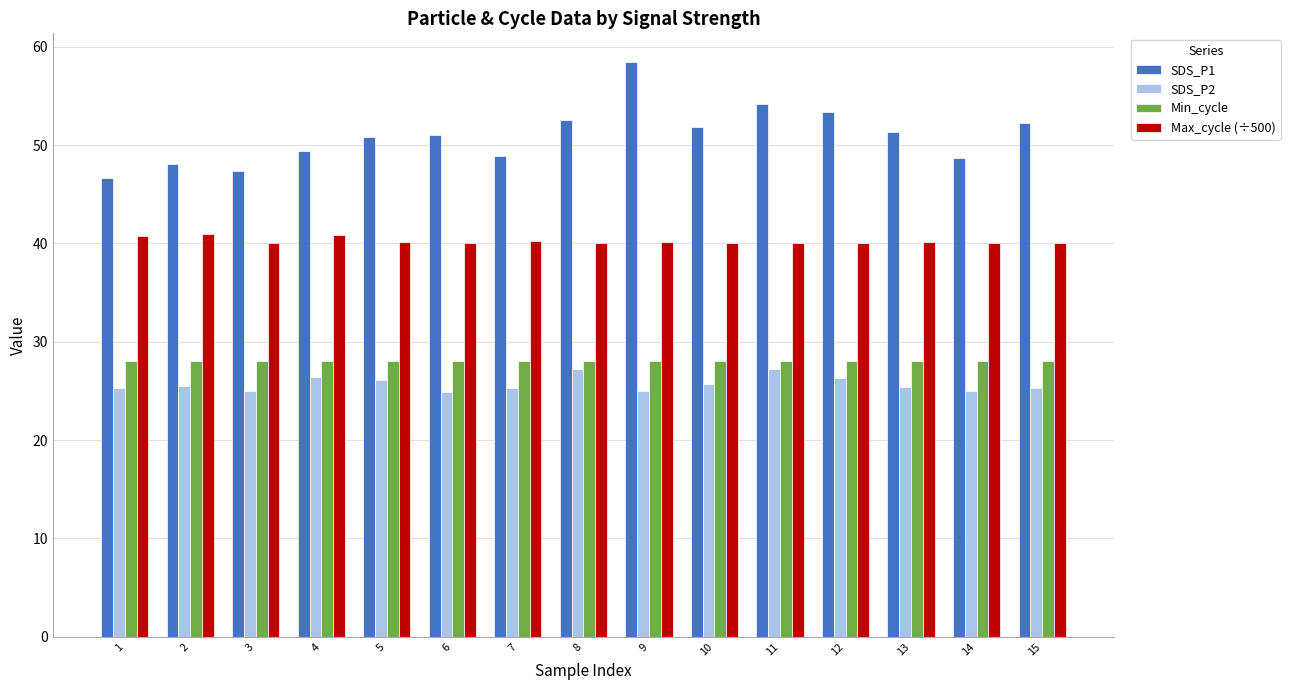

List the series in order of their peak value, lowest first.

SDS_P2, Min_cycle, Max_cycle (÷500), SDS_P1